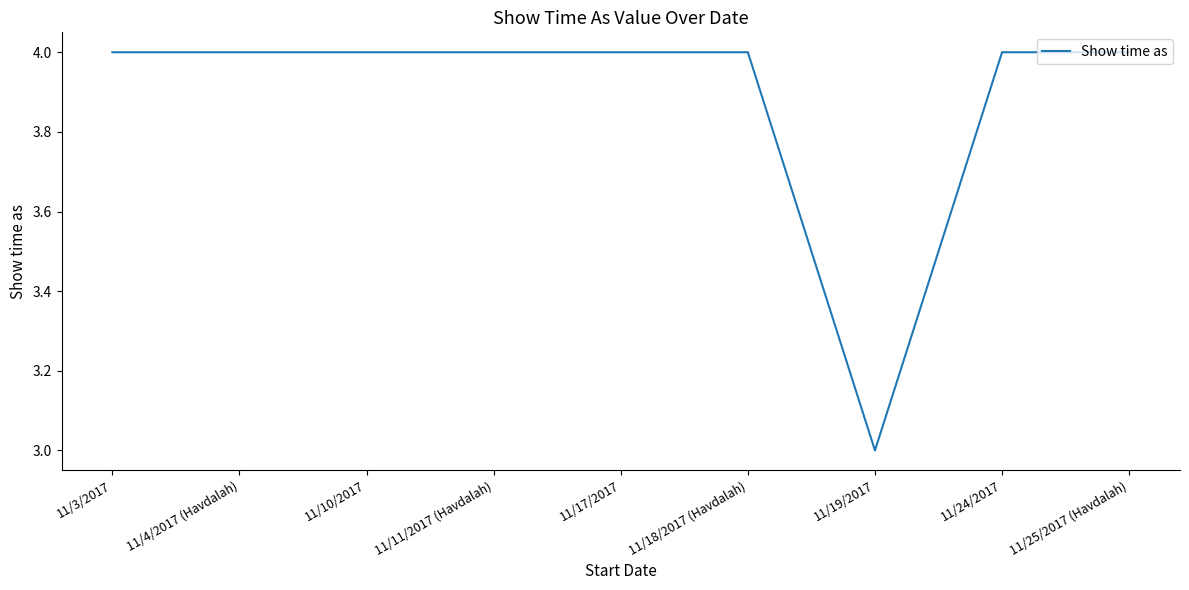

The value at 11/17/2017 is 7. True or false?

False